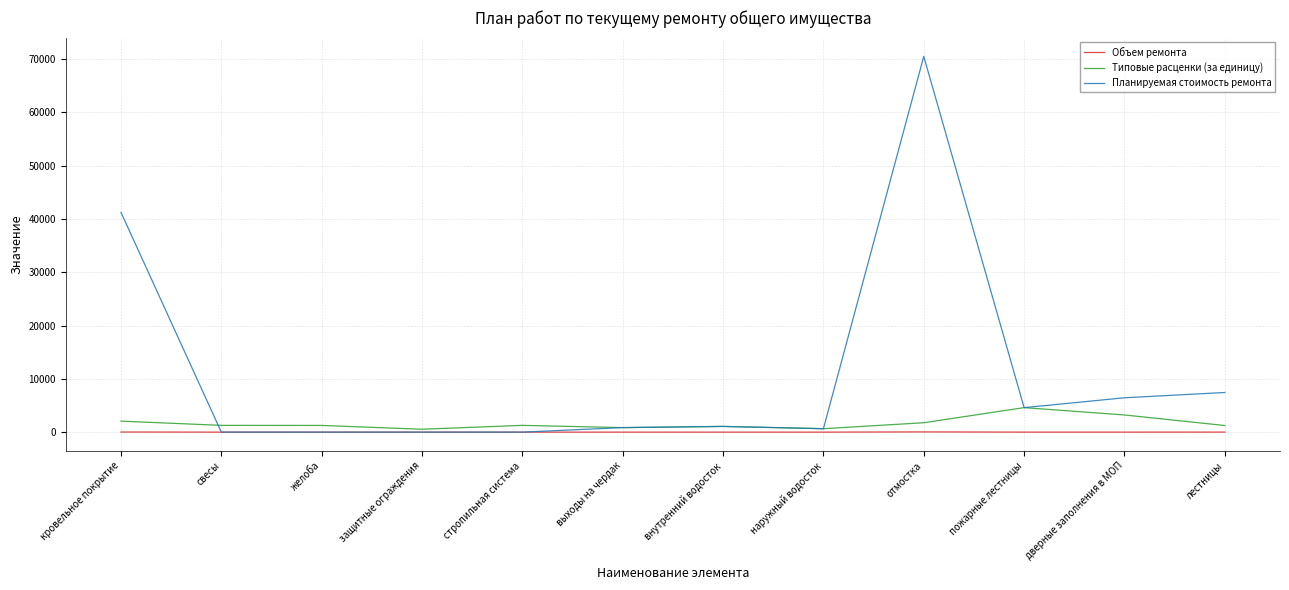

At which category is the sum across all series the highest?

отмостка